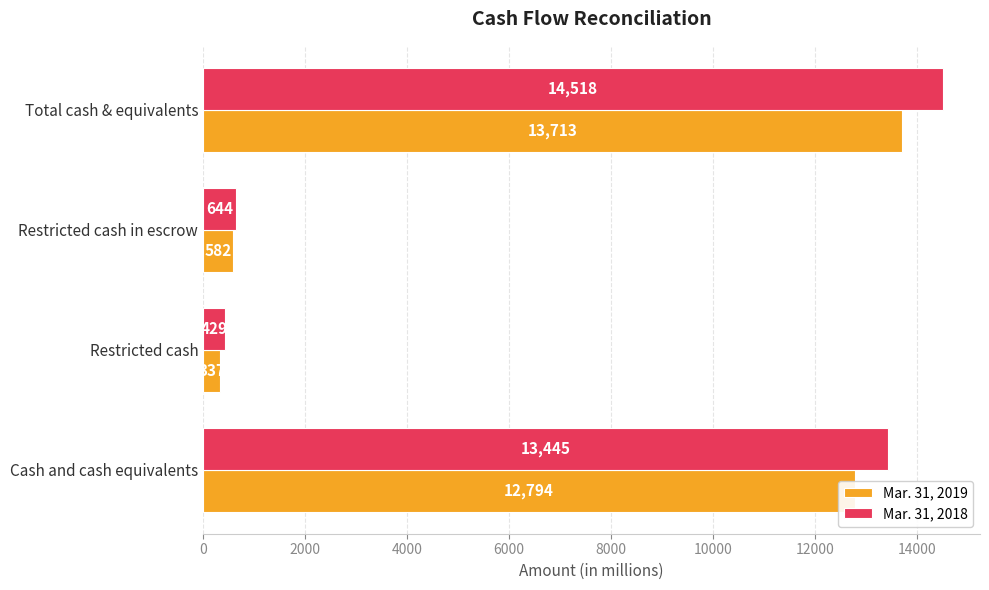

The value of Mar. 31, 2019 at Restricted cash is 337. True or false?

True